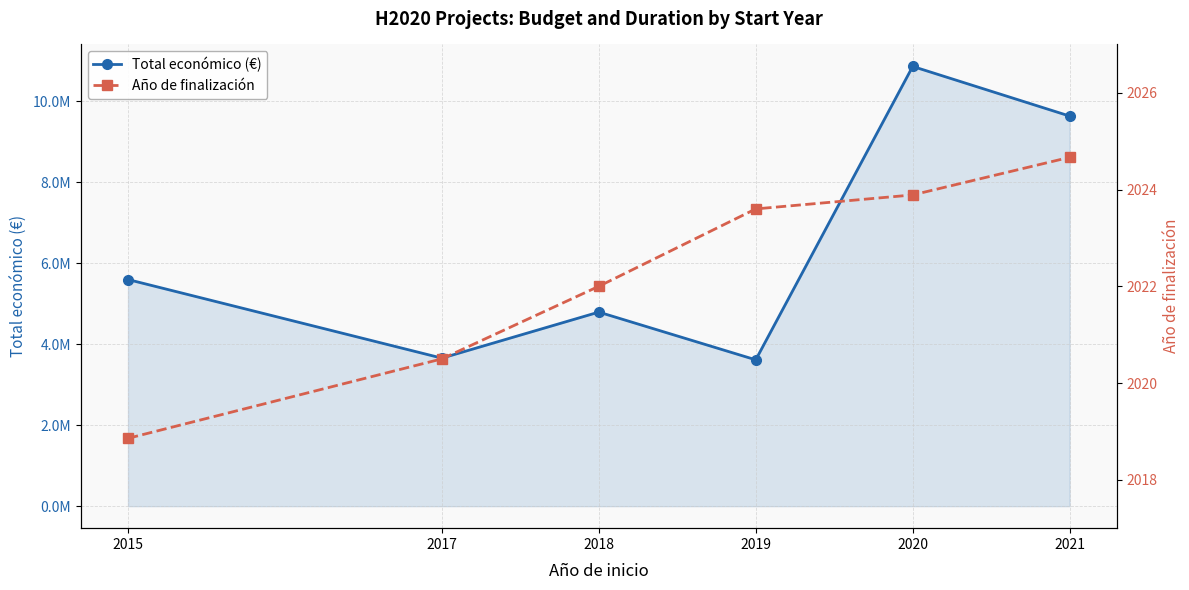

At which category does Total económico (€) reach its first local peak?

2018